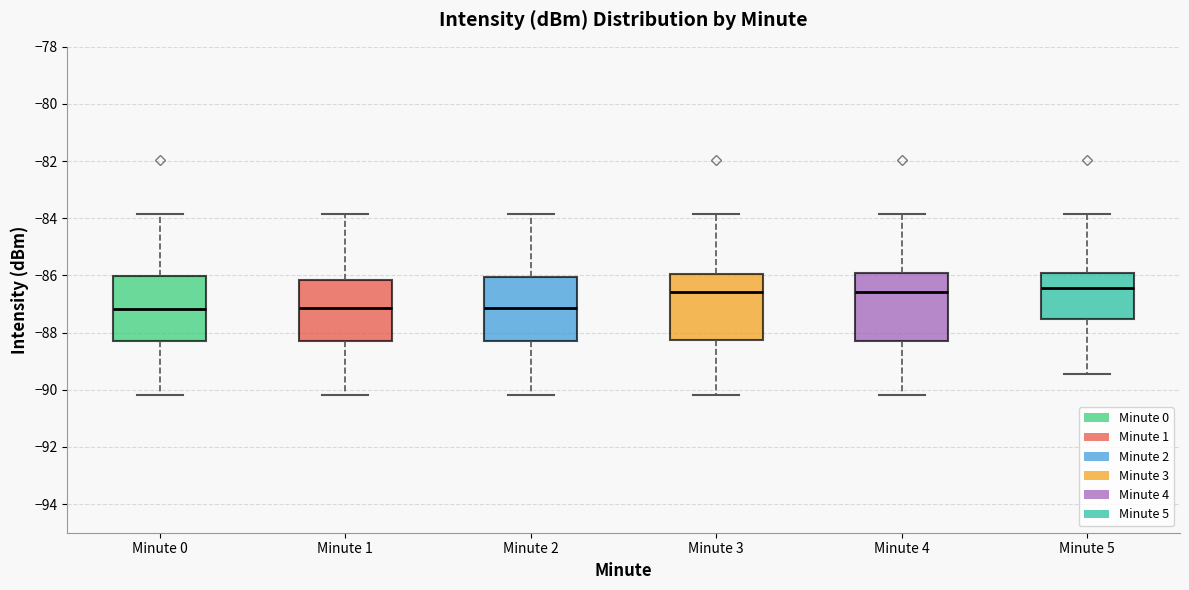

Where is the upper edge of the box for Minute 3 on the y-axis? The values are not printed on the chart, so give them approximately, as read against the axis.

-86.0